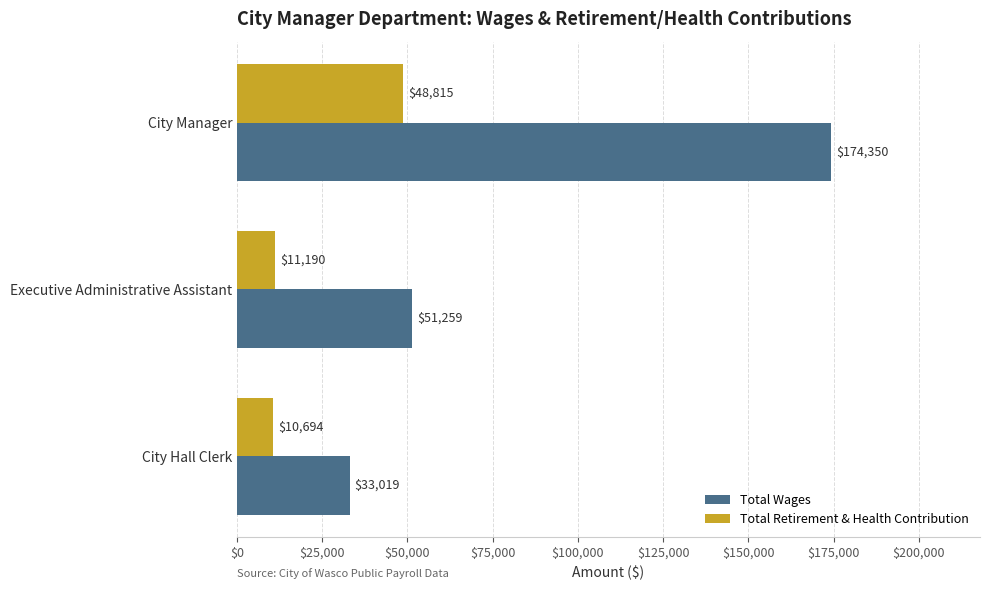

At how many categories does at least one series exceed 119397?

1